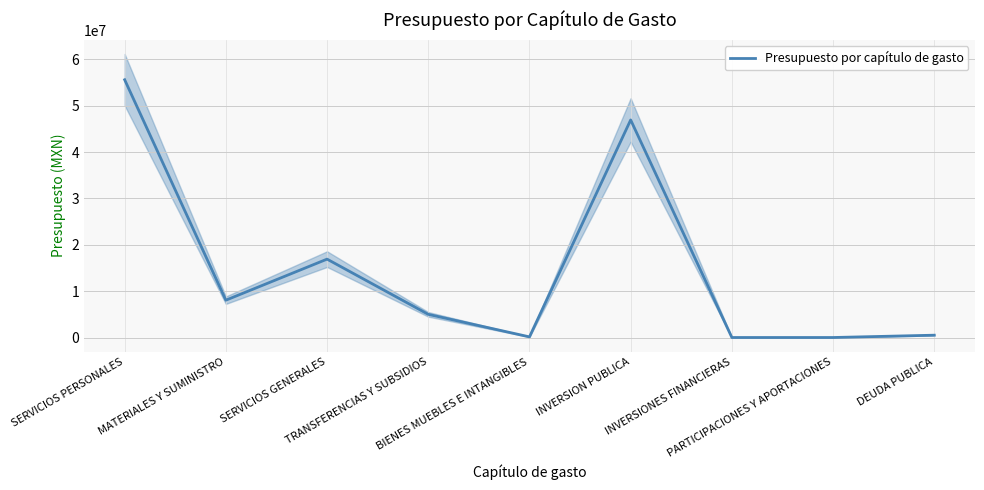

Reading left to right, list all the values displayed in this chart.

SERVICIOS PERSONALES=55616000.0	MATERIALES Y SUMINISTRO=8053000.0	SERVICIOS GENERALES=16912200.0	TRANSFERENCIAS Y SUBSIDIOS=5000000.0	BIENES MUEBLES E INTANGIBLES=136116.5	INVERSION PUBLICA=46944390.5	INVERSIONES FINANCIERAS=0.0	PARTICIPACIONES Y APORTACIONES=0.0	DEUDA PUBLICA=500000.0